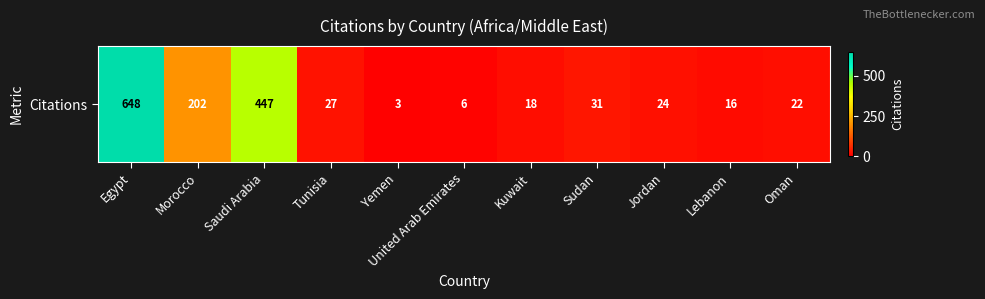

What is the smallest value displayed?

3